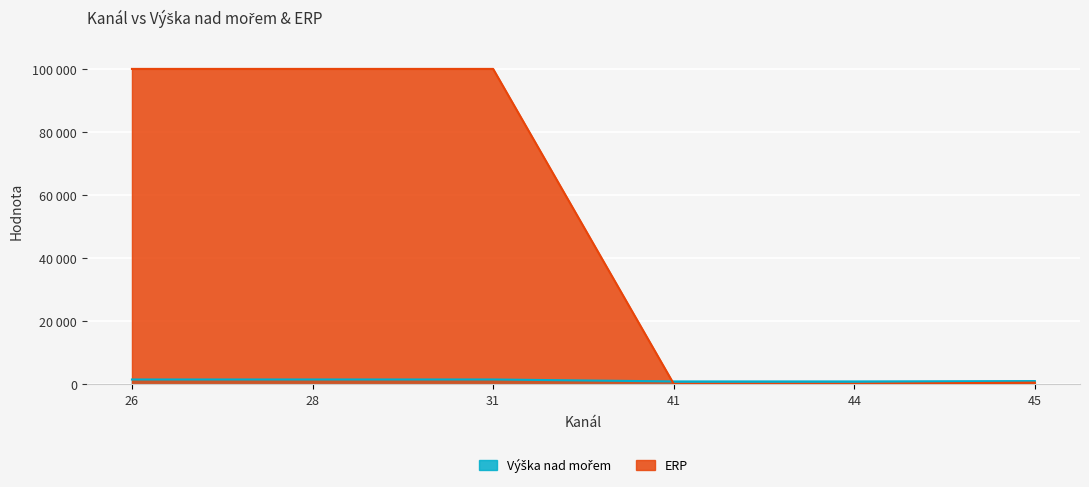

The Výška nad mořem series shows 458 at 41. True or false?

False